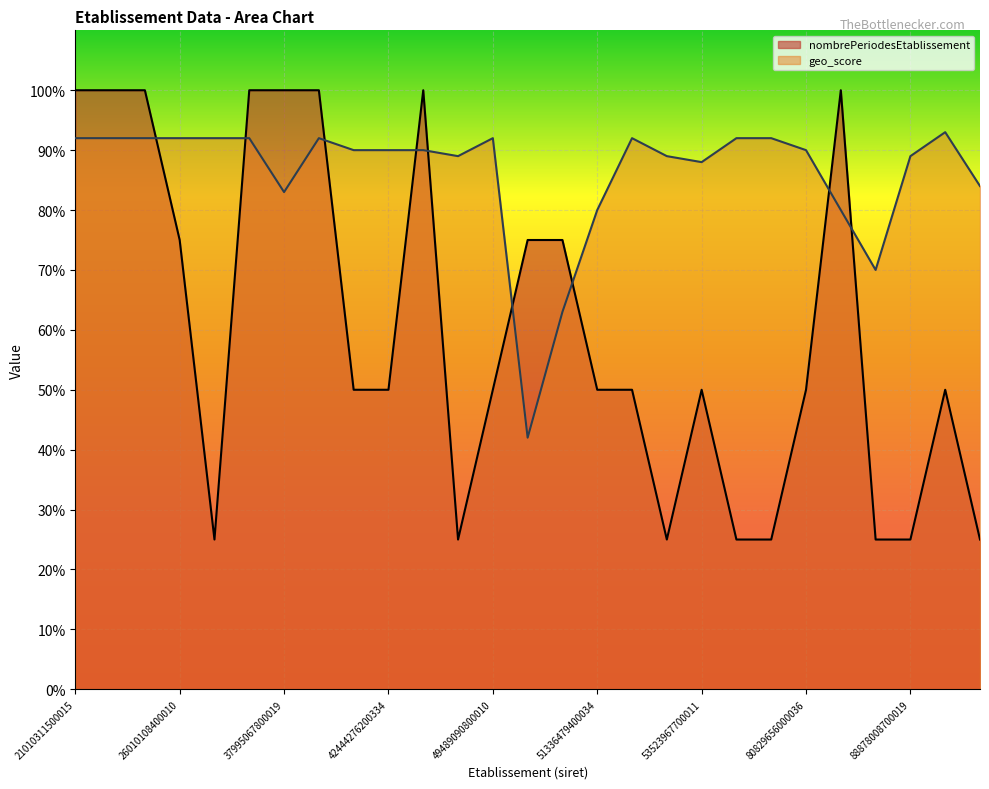

What is the total value across all series at 88878008700019?

1.1